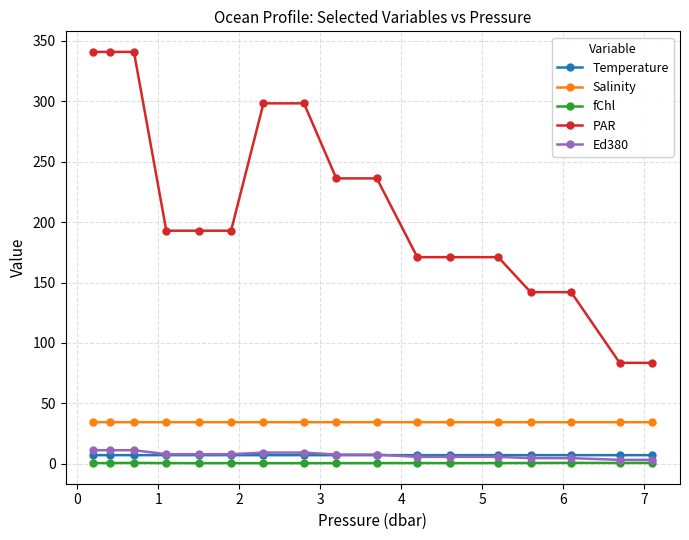

True or false: Salinity and Ed380 intersect in this chart.

False